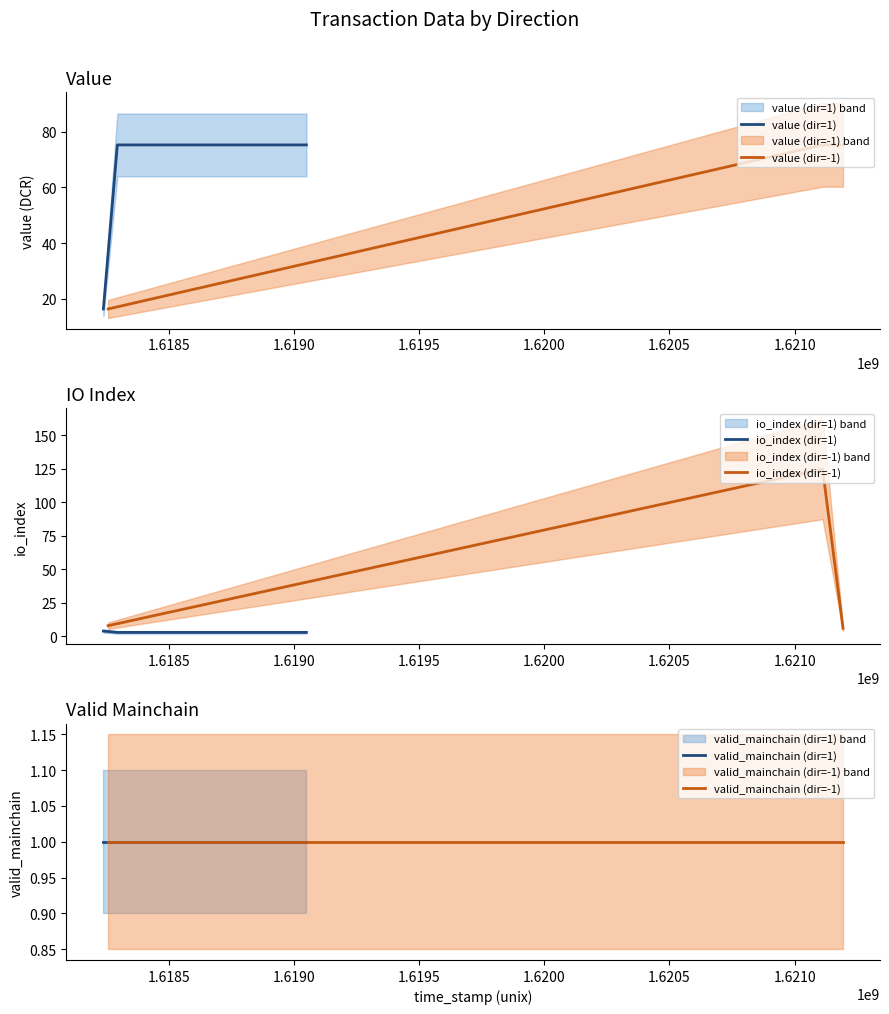

What is the minimum value for value (dir=1)?

16.2